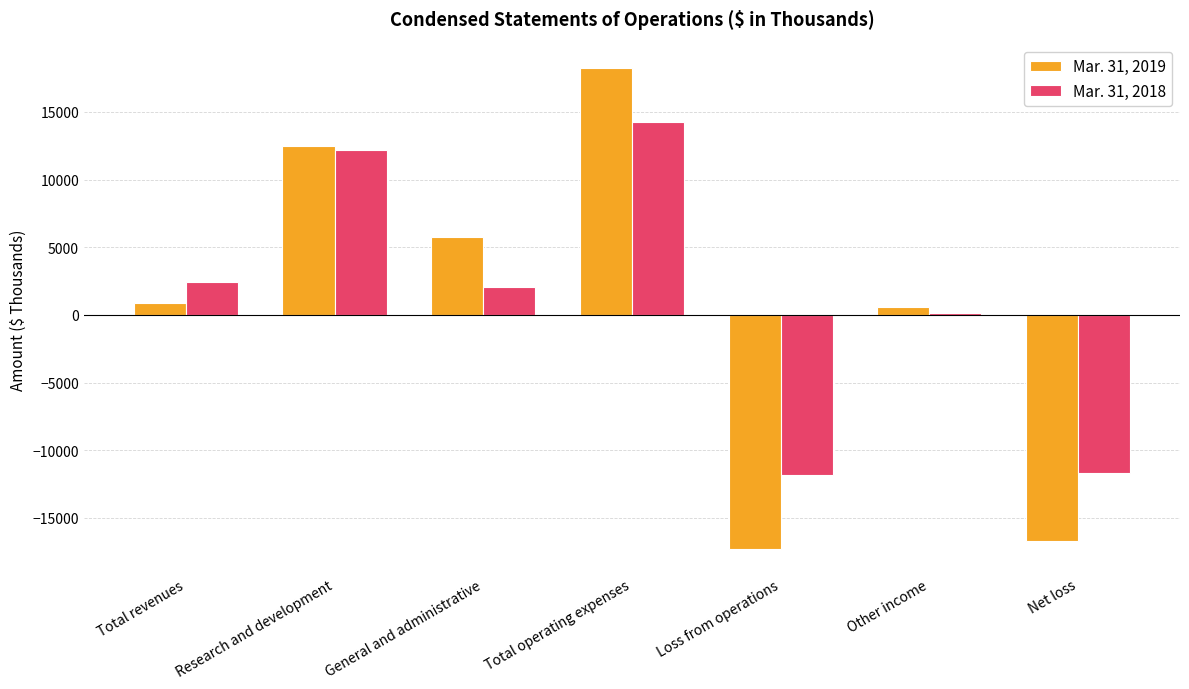

At how many categories does at least one series exceed 6989?

2